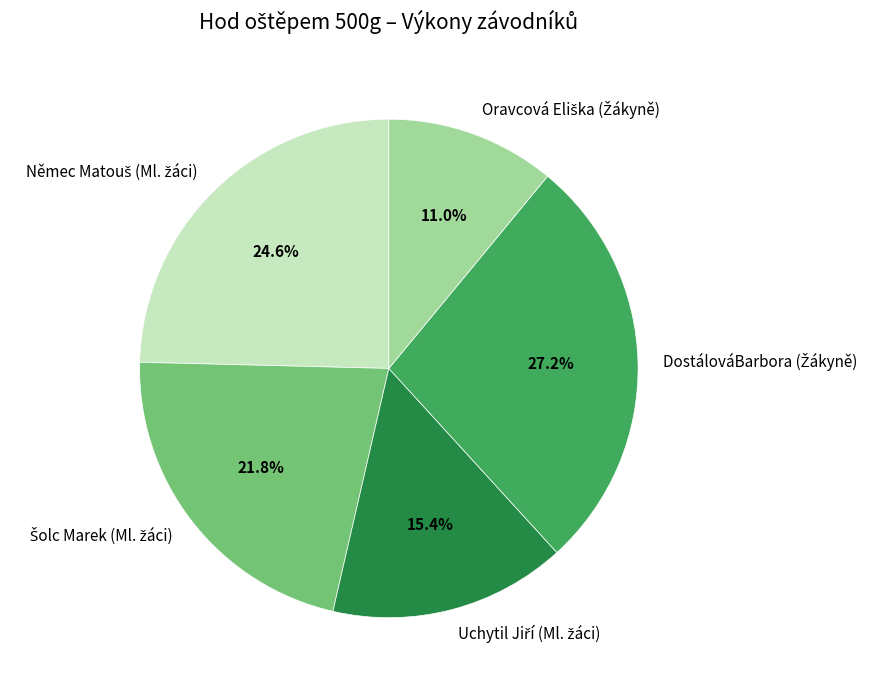

How many segments does this pie chart have?

5